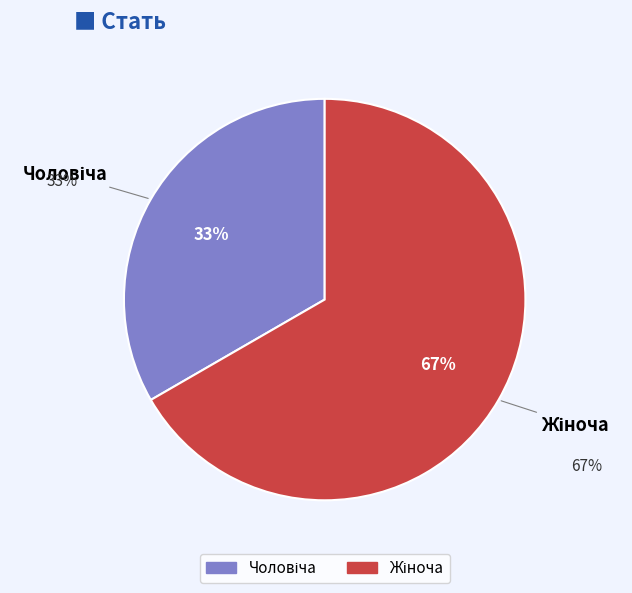

Does any single category account for the majority?

Yes